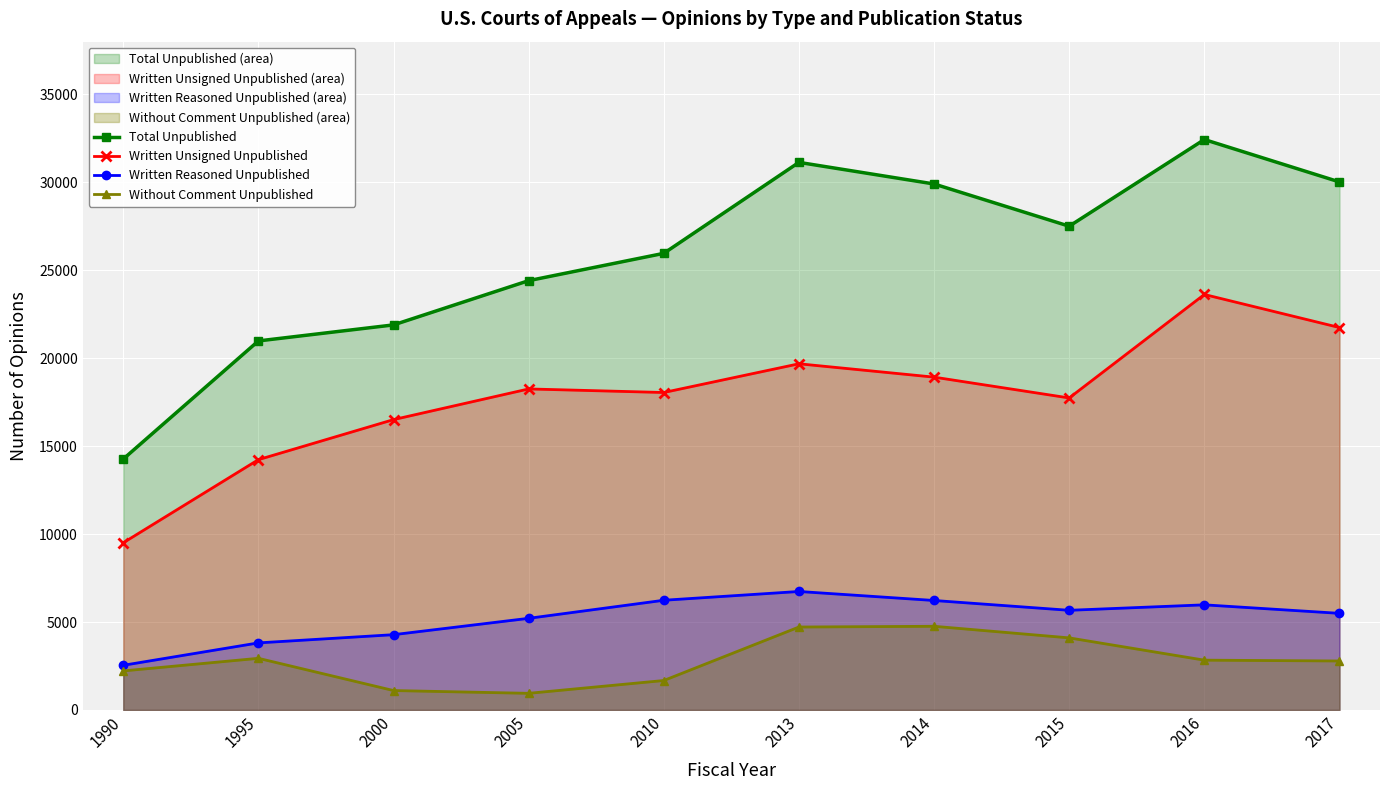

At which category does Written Reasoned Unpublished reach its first local valley?

2015